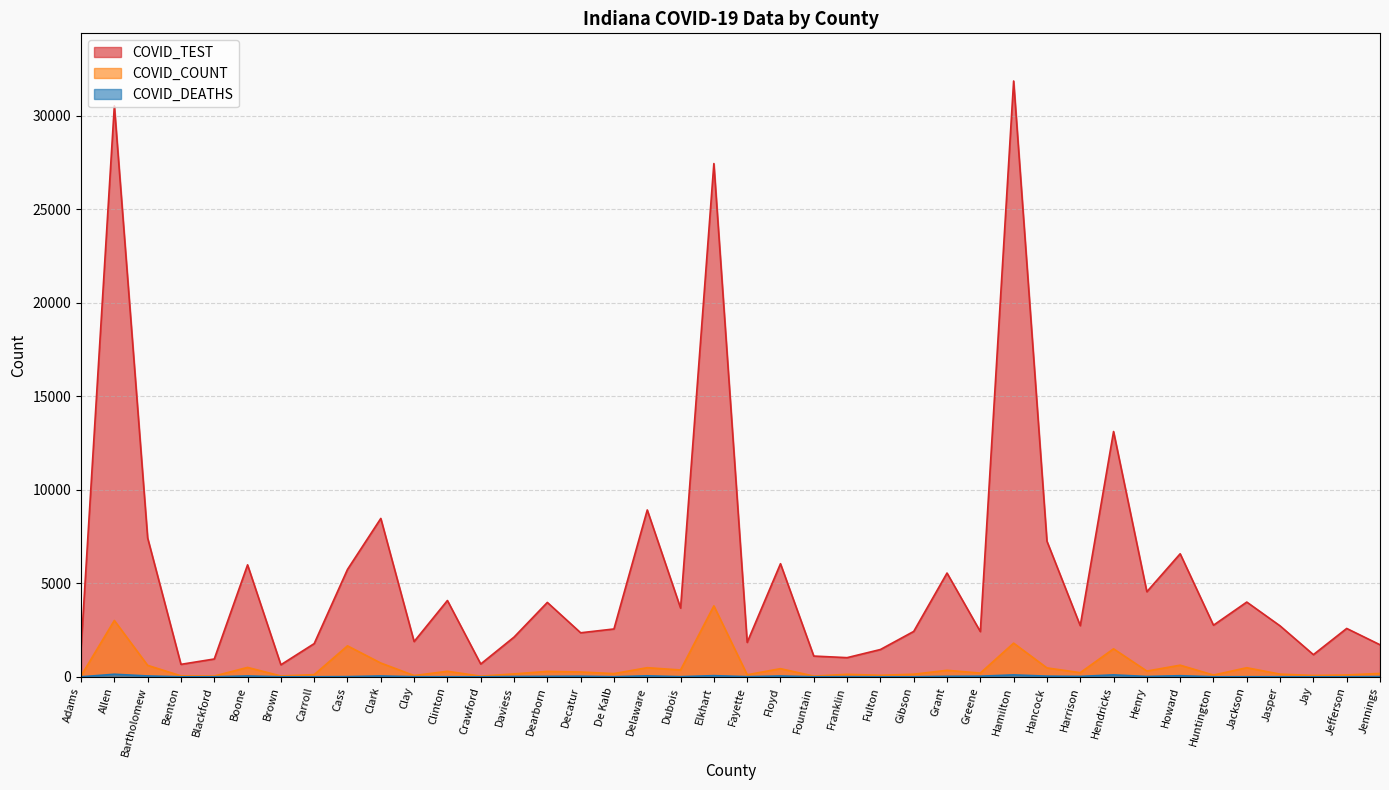

True or false: COVID_DEATHS has more than 2 interior local peaks.

True